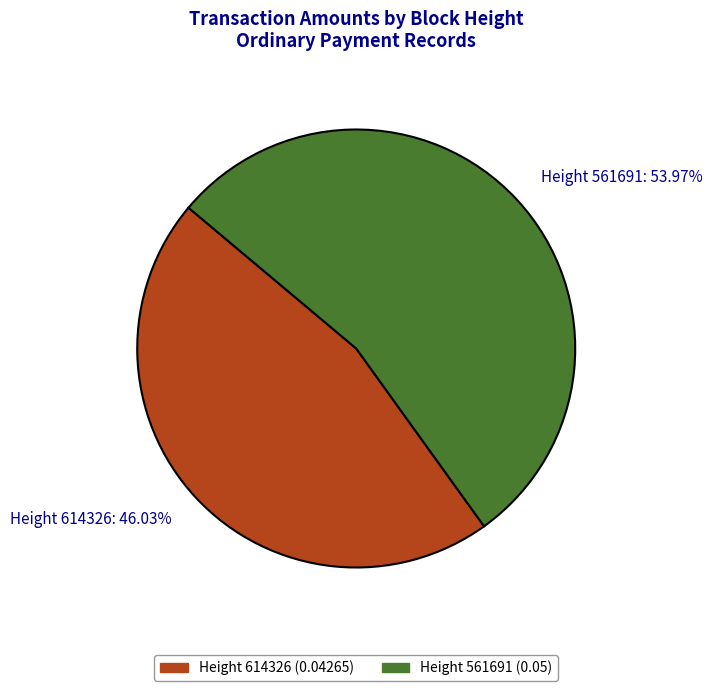

Rank the categories by value from highest to lowest.

Height 561691: 53.97%, Height 614326: 46.03%